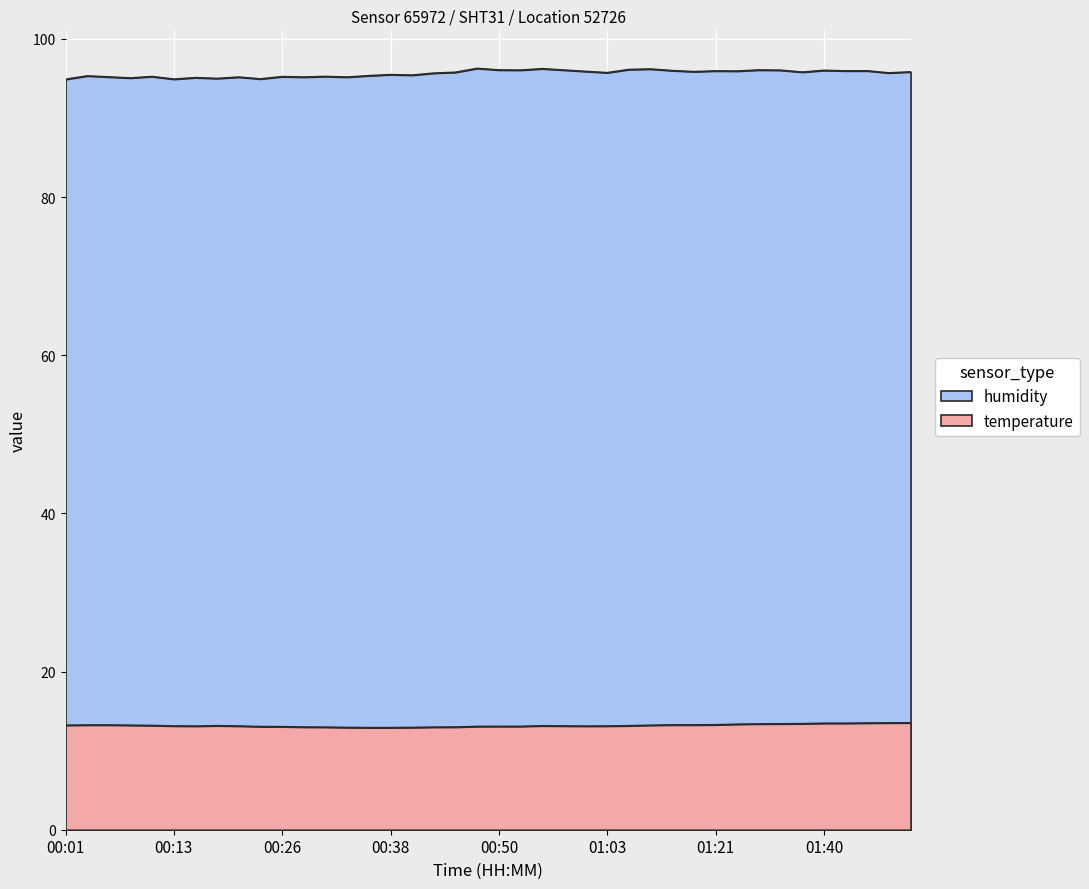

What is the difference between the maximum and second lowest values in the humidity series?

1.4